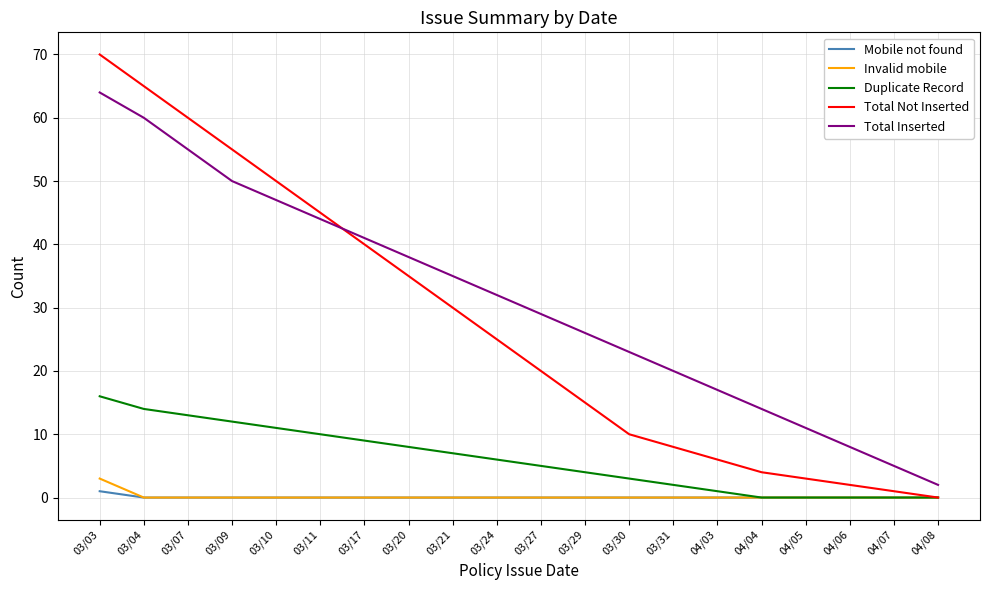

Rank the series by their maximum value, from highest to lowest.

Total Not Inserted, Total Inserted, Duplicate Record, Invalid mobile, Mobile not found